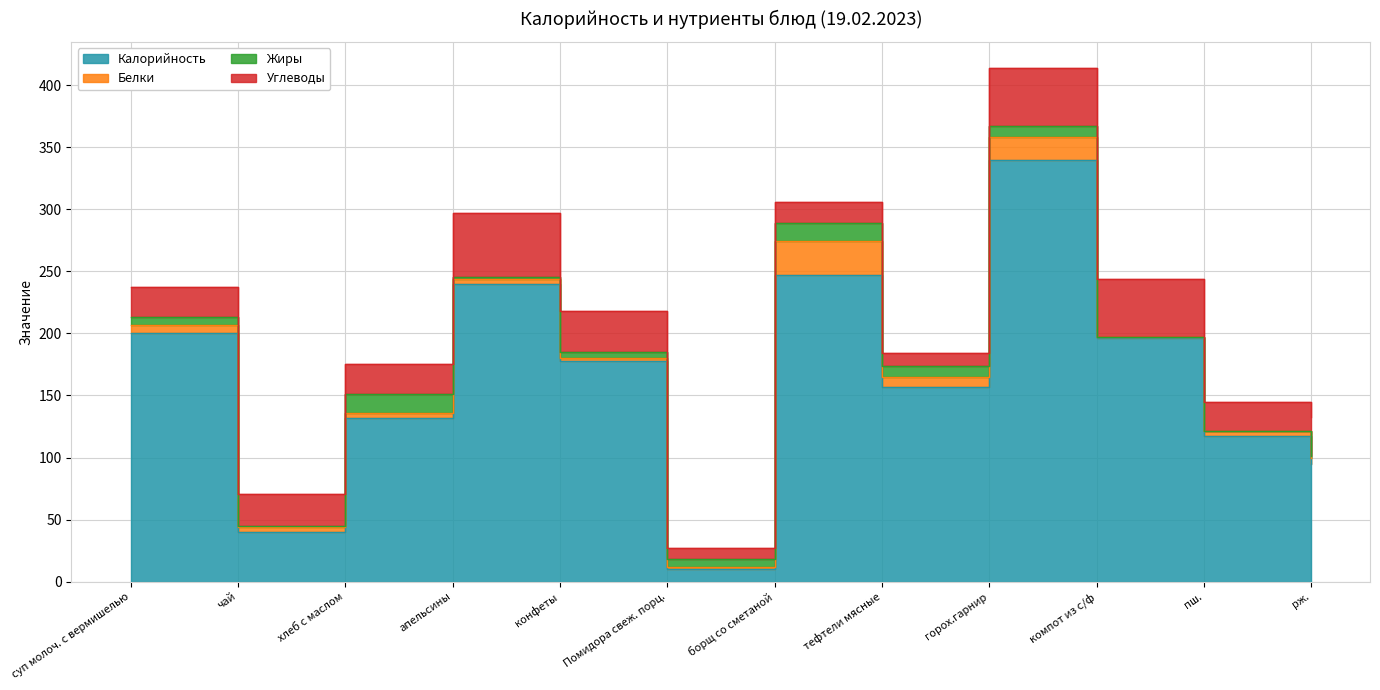

Between суп молоч. с вермишелью and горох.гарнир, which series saw the biggest shift?

Калорийность